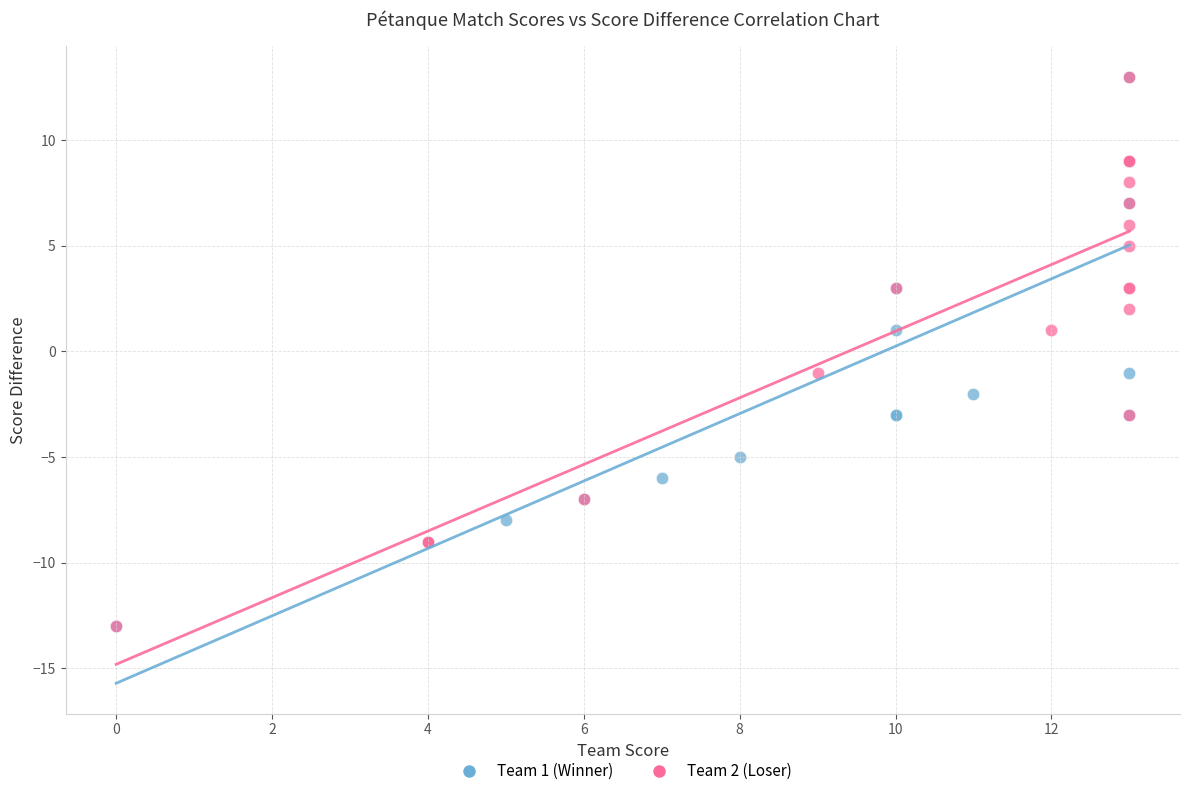

What are all the series names shown in the legend?

Team 1 (Winner), Team 2 (Loser)